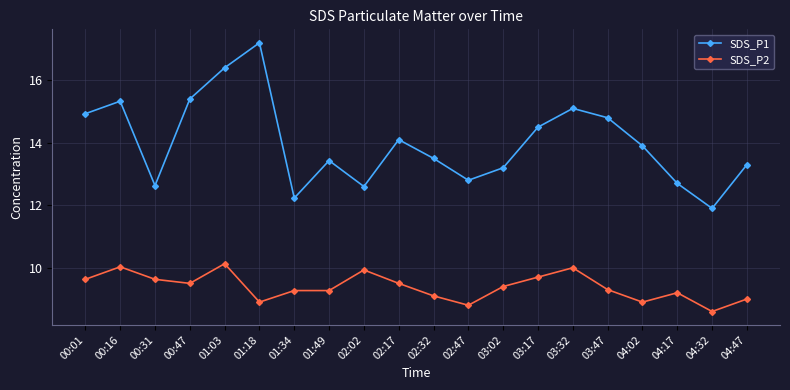

What is the average value of the SDS_P1 series?

14.0